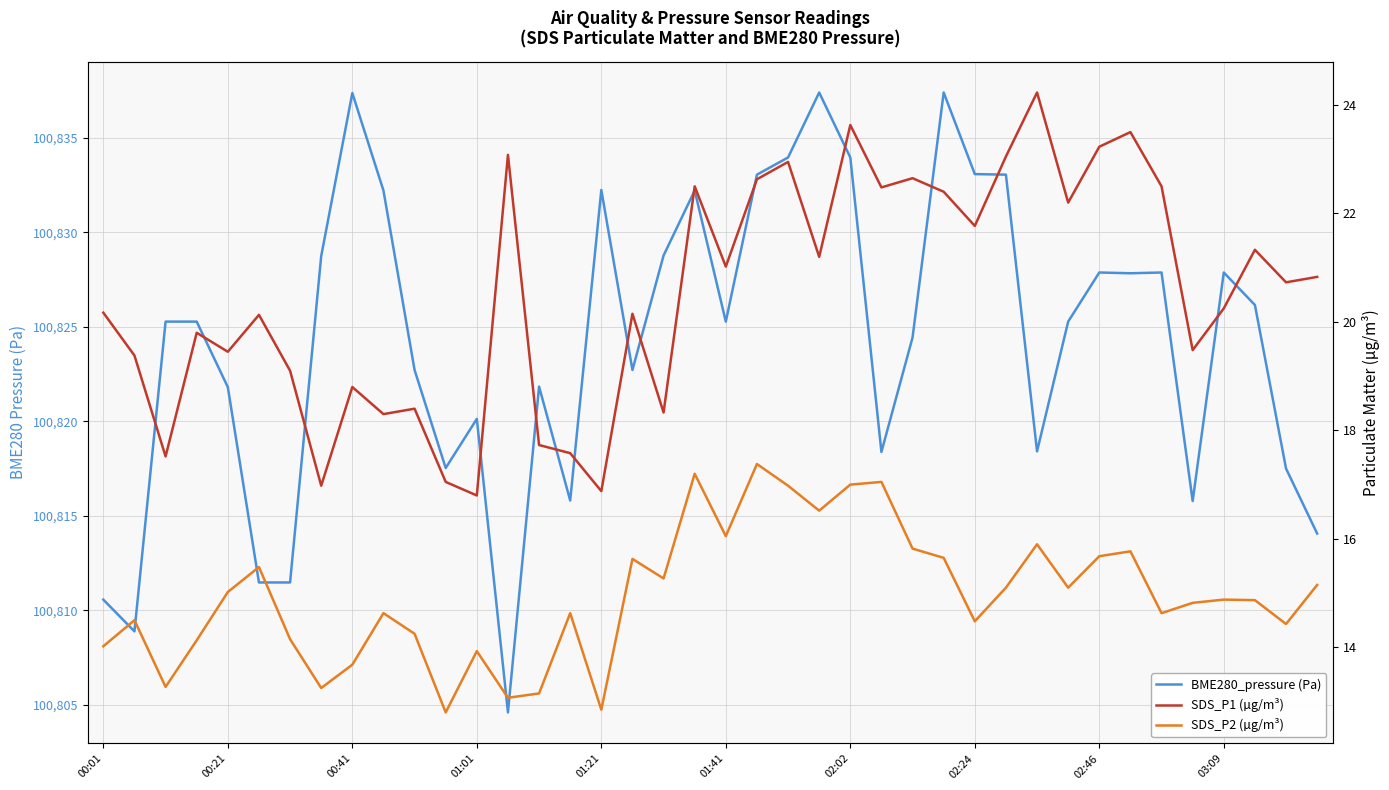

What is the average value of the BME280_pressure (Pa) series?

100824.3